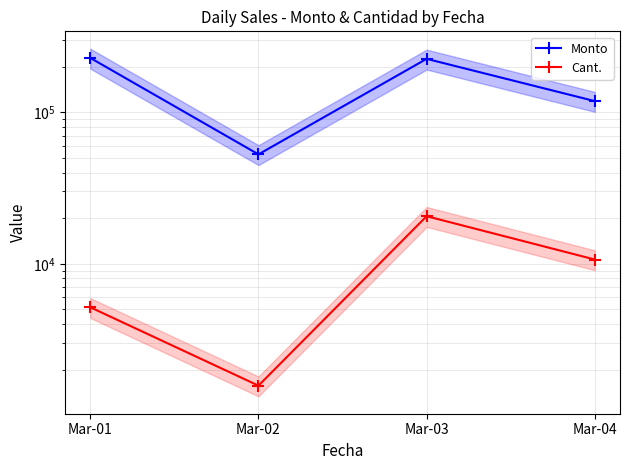

What is the value of the Cant. point at the 3rd from the left?

20594.0